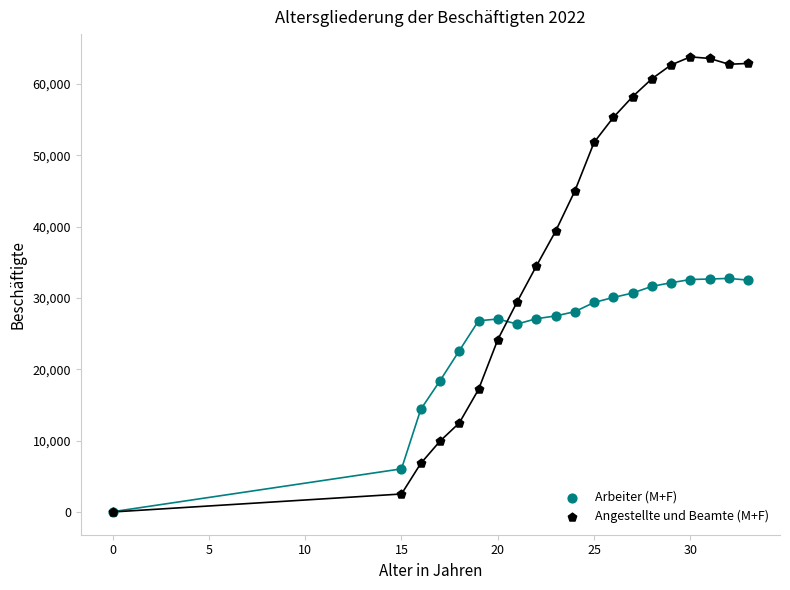

Which series has the widest spread of Y values?

Angestellte und Beamte (M+F)